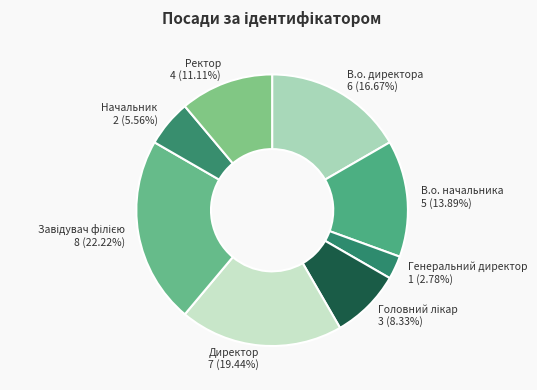

Count the number of slices in the pie.

8